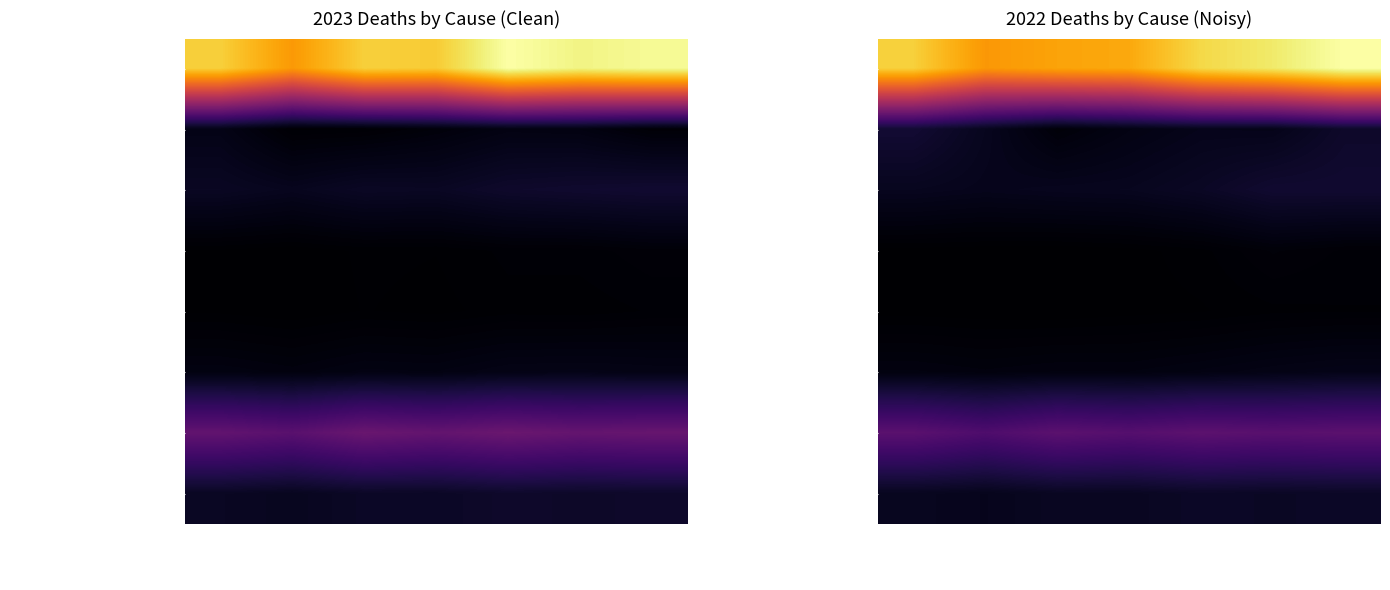

What value does the Total doctor certified deaths series have at April?

13018